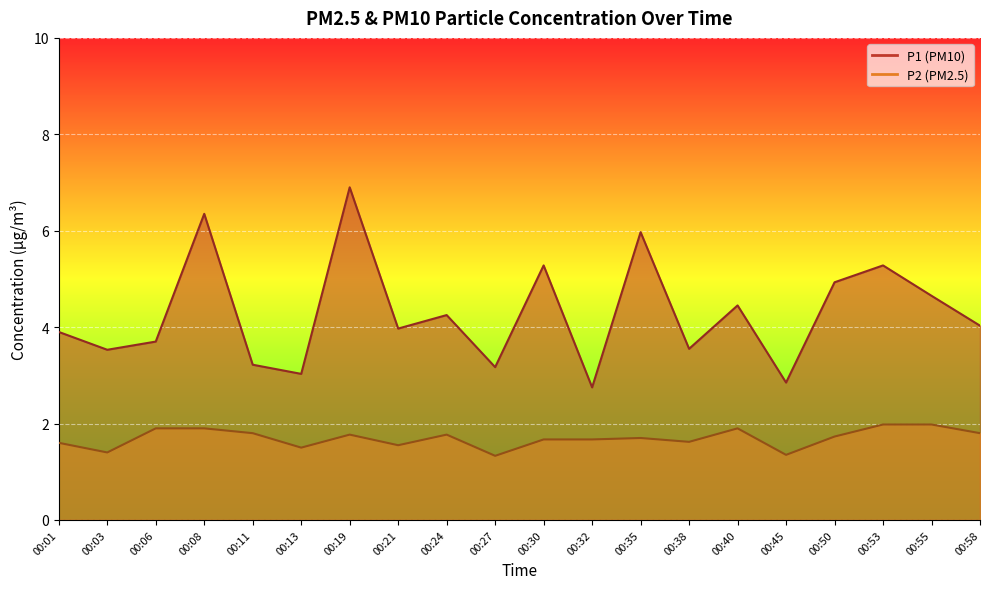

What is the difference between the maximum and minimum values in the P2 series?

0.6